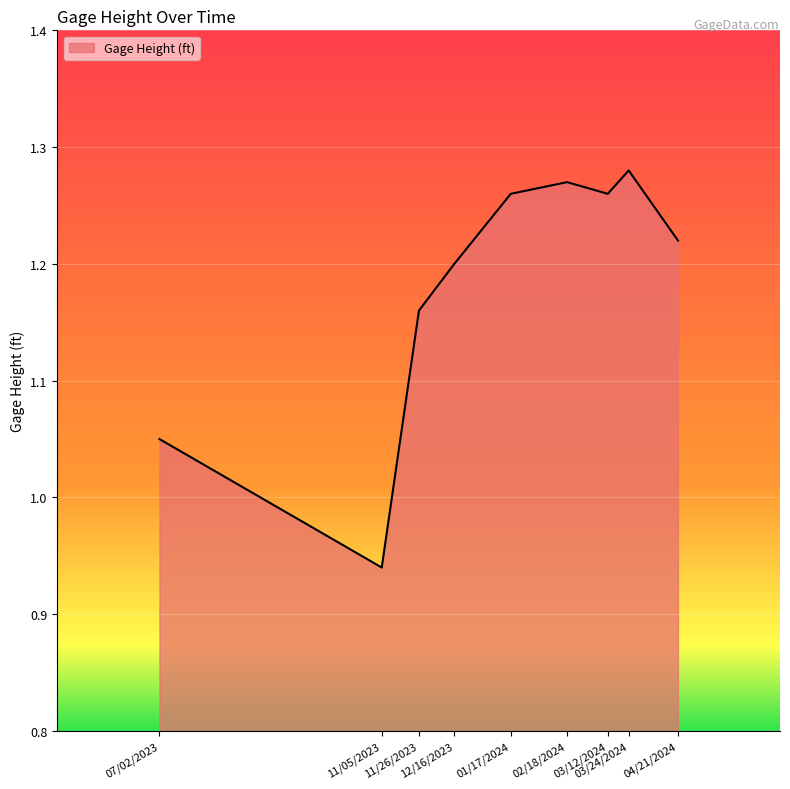

Which label corresponds to the smallest value in the chart?

11/05/2023